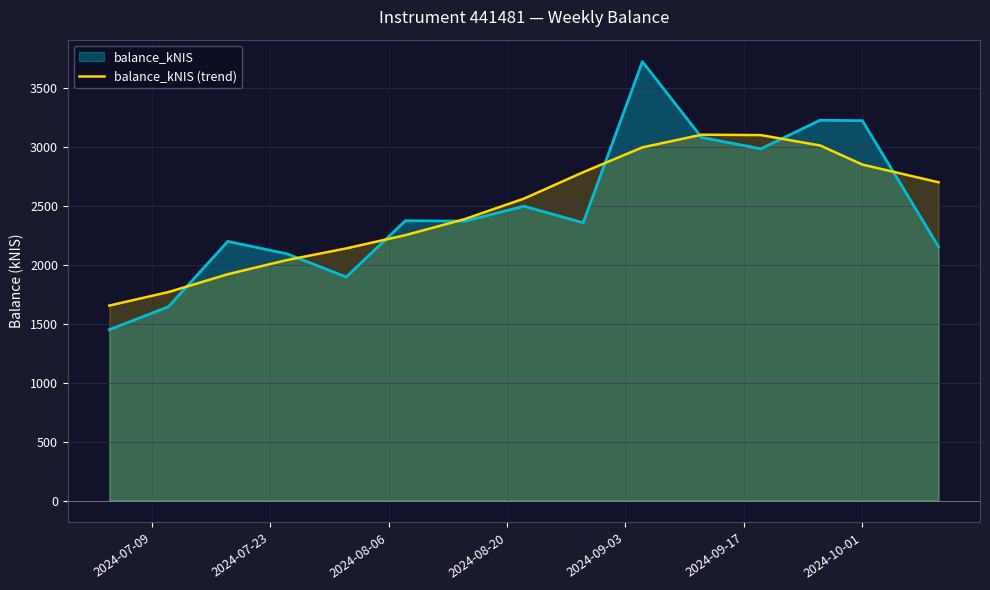

True or false: there are more than 2 points higher than both neighbors.

False